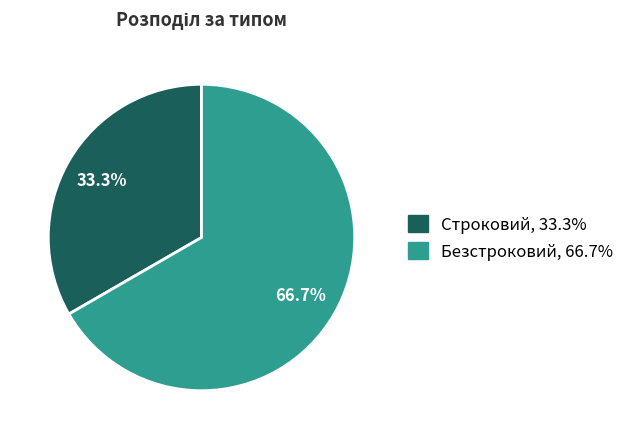

The Строковий slice represents 26% of the pie. True or false?

False